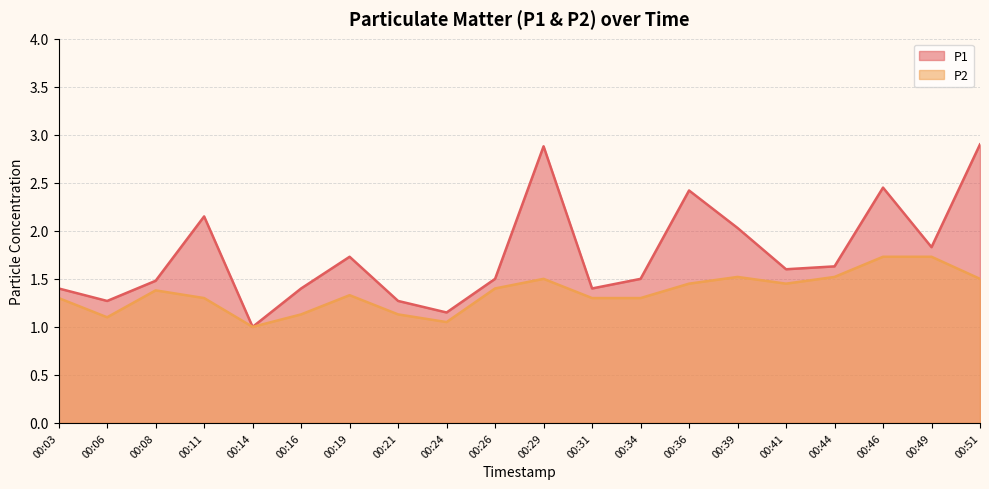

The P2 series shows 0.9 at 00:31. True or false?

False